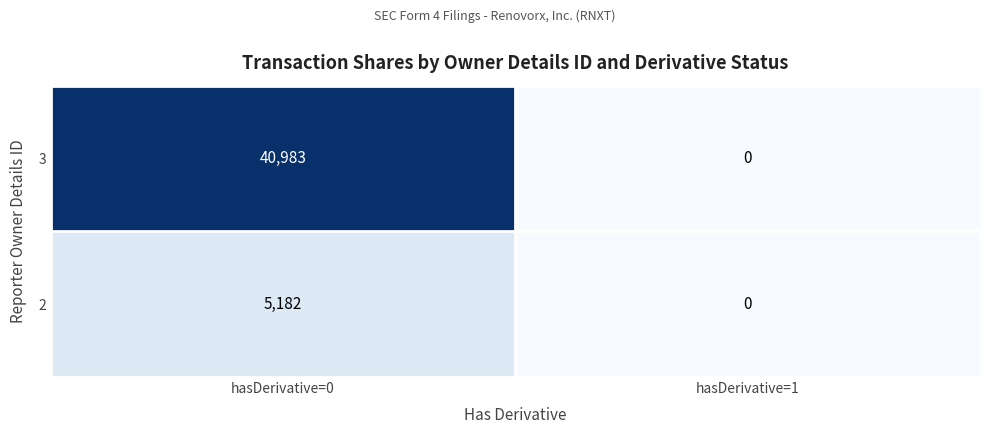

What is the difference between the 2 values at hasDerivative=1 and hasDerivative=0?

5182